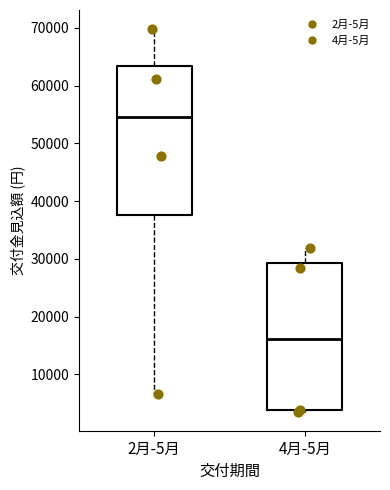

Reading left to right, read every box against the y-axis: the position of its median line, the range the box covers, and the ends of its whiskers. The values are not printed on the chart, so give them approximately, as read against the axis.

2月-5月: median 55000, box 38000 to 63000, whiskers 7000 to 70000
4月-5月: median 16000, box 4000 to 29000, whiskers 4000 to 32000